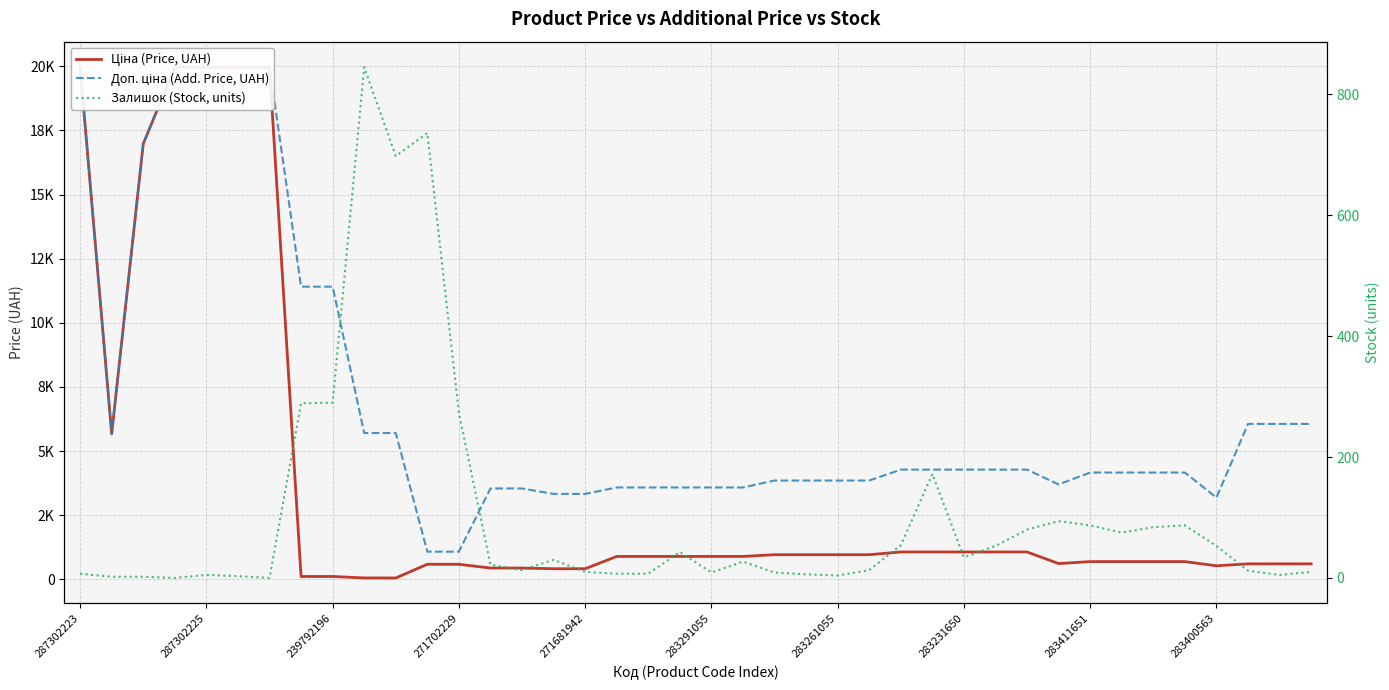

What is the difference between the highest and lowest values at 283231650?

4245.1